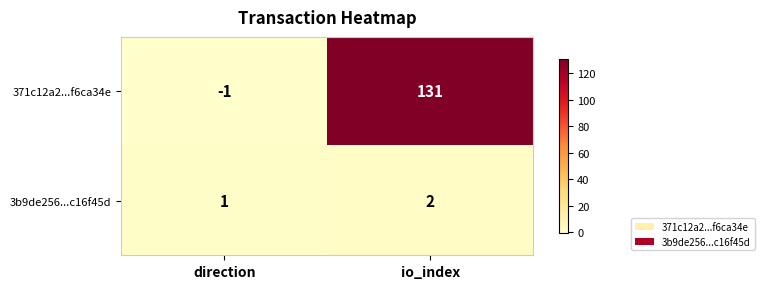

What is the sum of all 371c12a2...f6ca34e values?

130